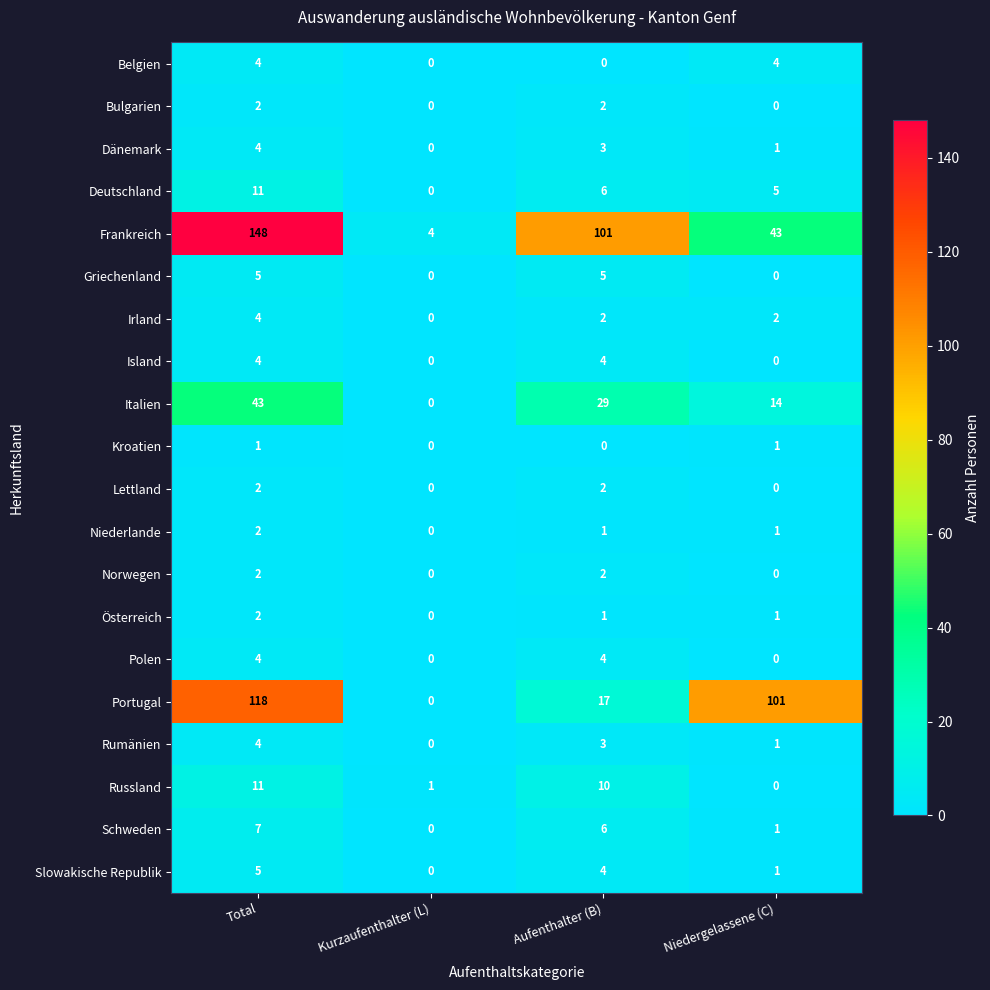

What is the difference between the maximum and minimum values in the Italien series?

43